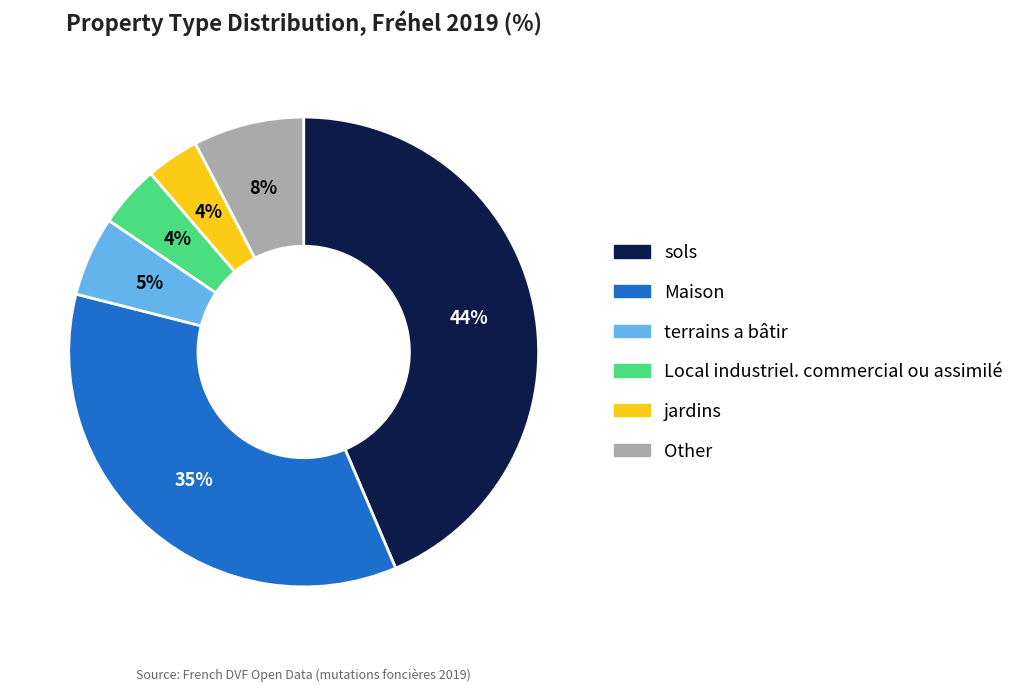

To the nearest percent, what is the average slice percentage?

17%